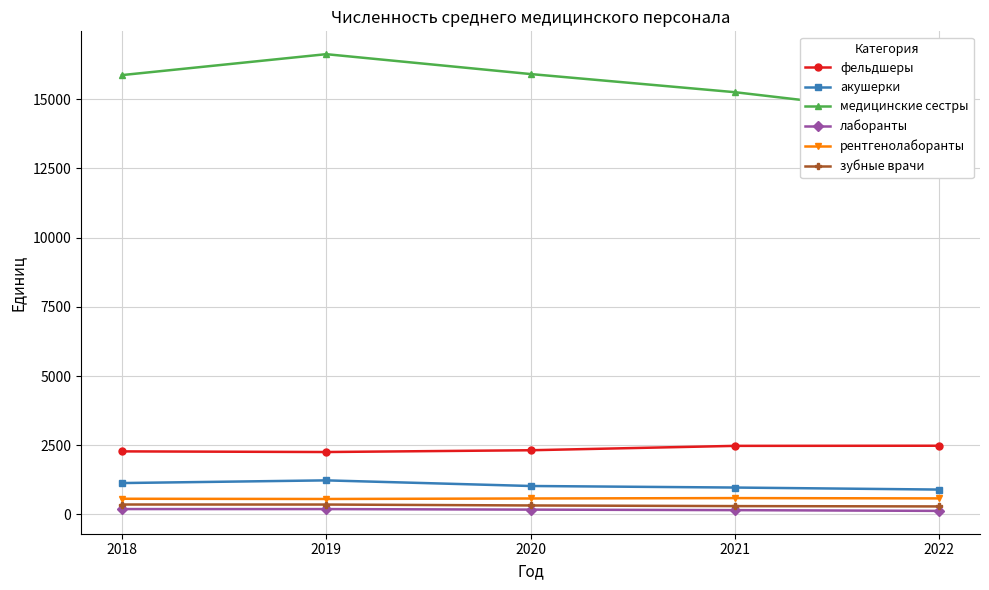

Which series has the largest total across all categories?

медицинские сестры